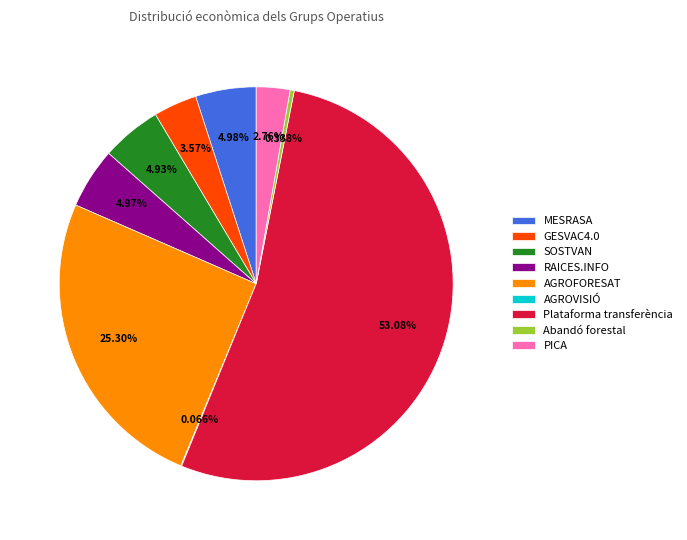

Is there a majority slice in this chart?

Yes